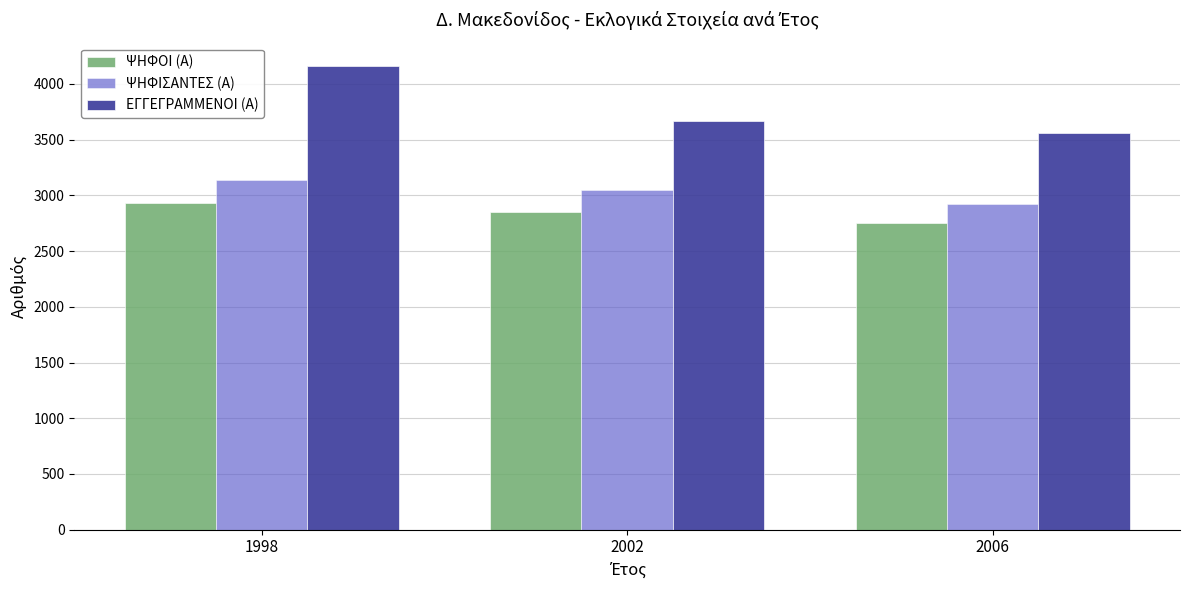

Which series has the largest range (max minus min)?

ΕΓΓΕΓΡΑΜΜΕΝΟΙ (Α)